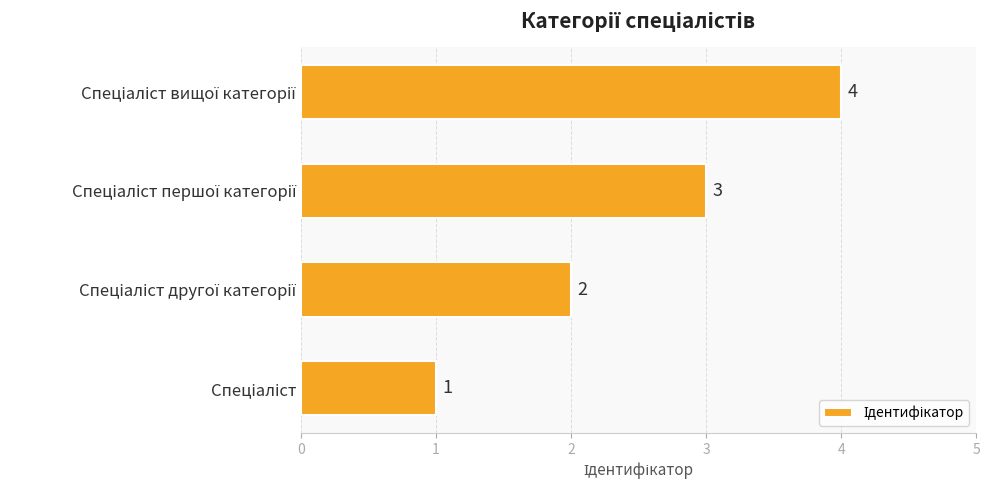

Count the values in the range 2 to 4.

3